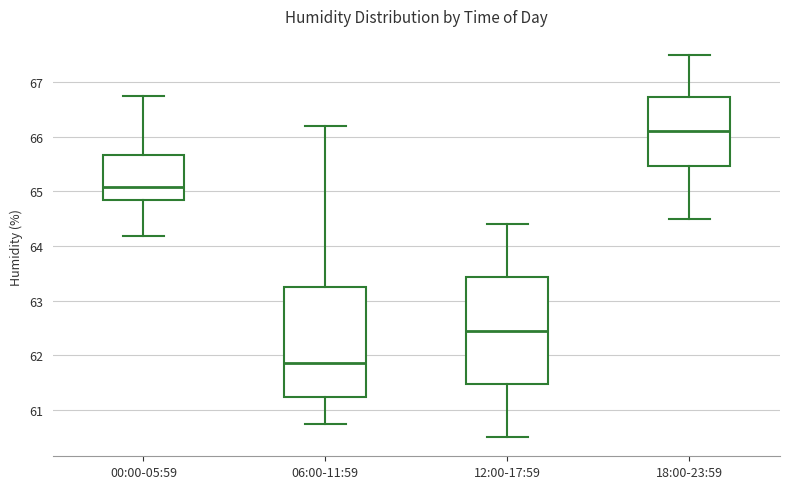

Where does the lower whisker of the box for 00:00-05:59 end on the y-axis? The values are not printed on the chart, so give them approximately, as read against the axis.

64.2